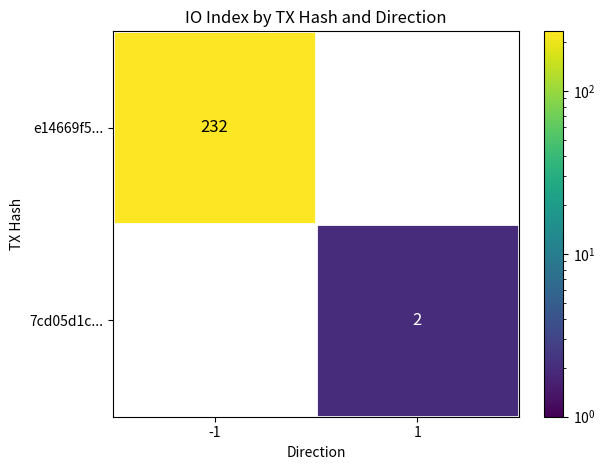

Is the value of 7cd05d1c... at 1 greater than the value of e14669f5... at -1?

No